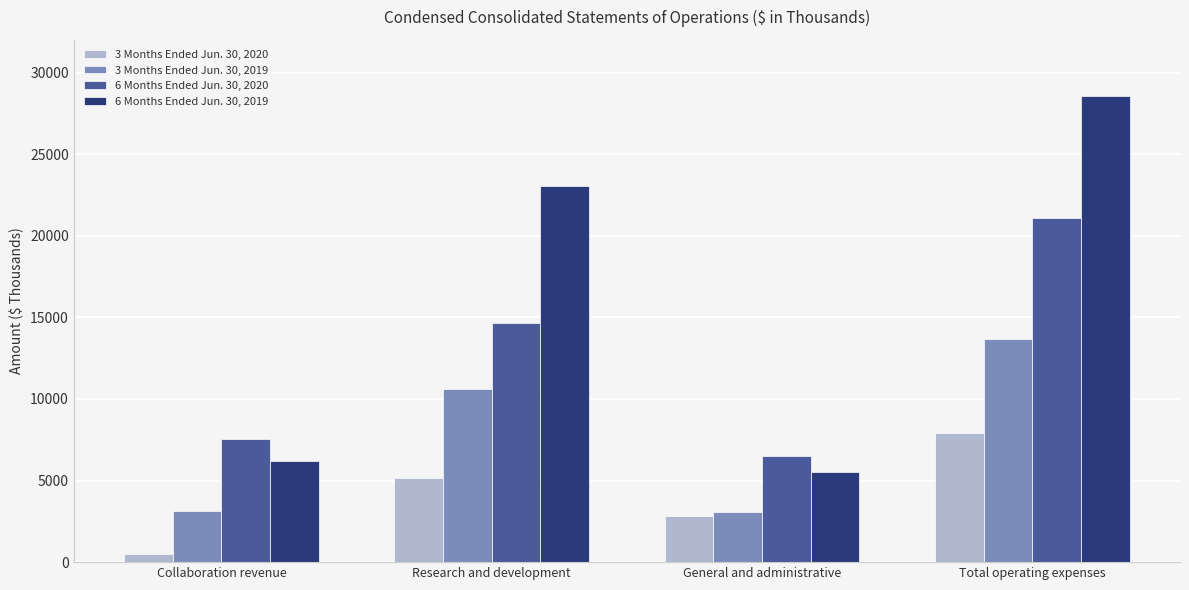

What is the average value of the 3 Months Ended Jun. 30, 2019 series?

7624